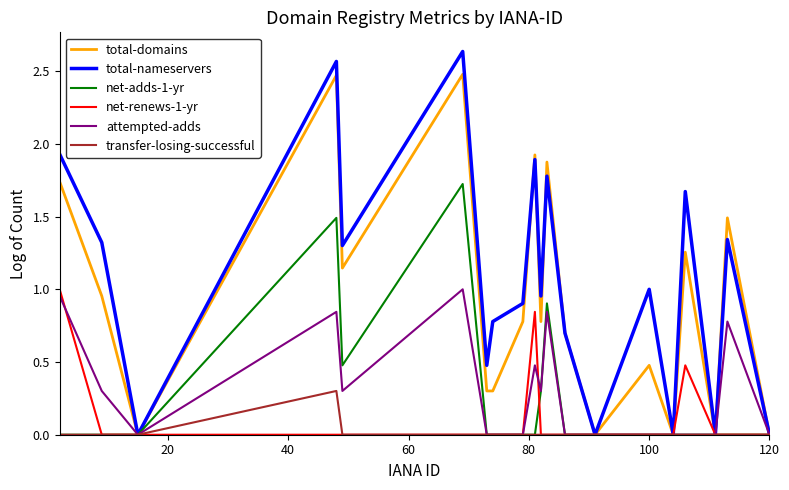

Which series has the widest spread of values?

total-nameservers